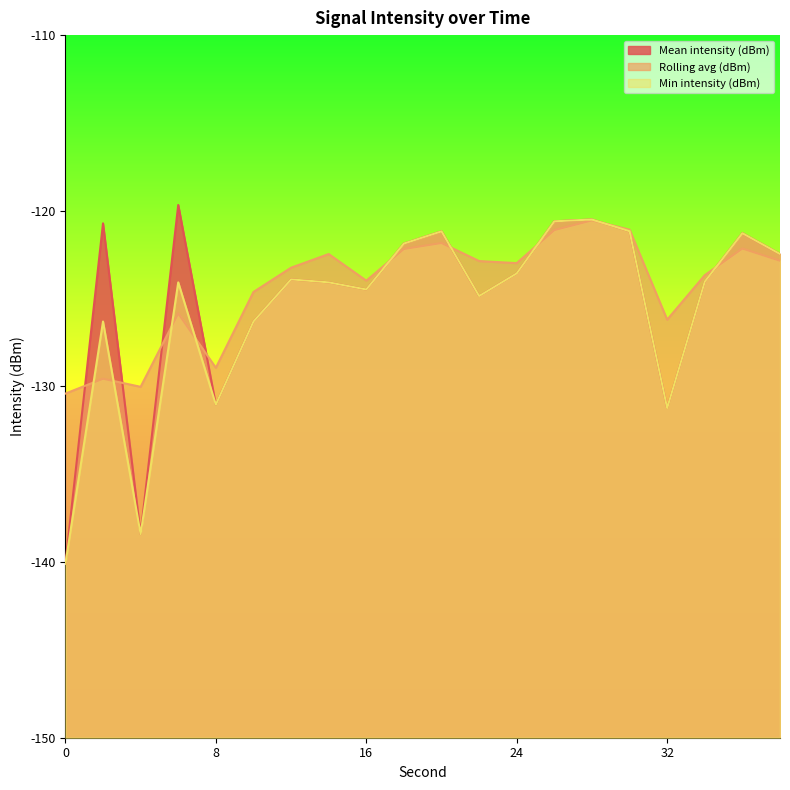

How many interior local valleys does the Mean intensity (dBm) series have?

5